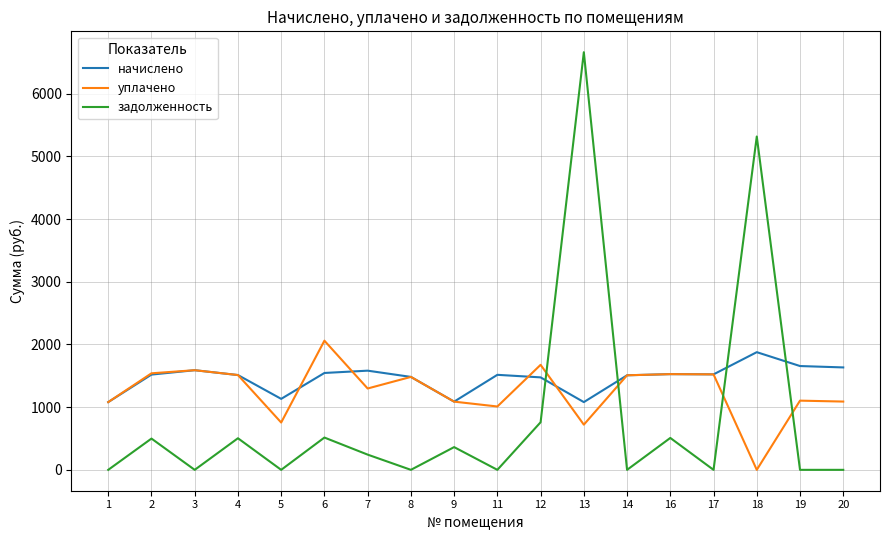

Which category has the highest value in the уплачено series?

6